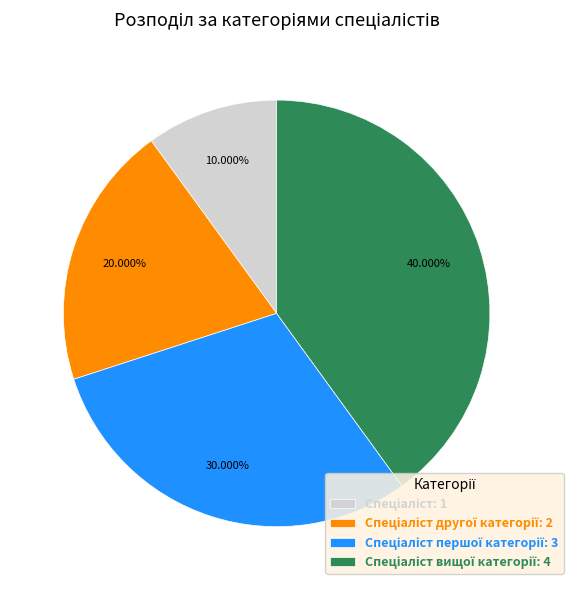

Is there any slice that represents more than half of the pie?

No